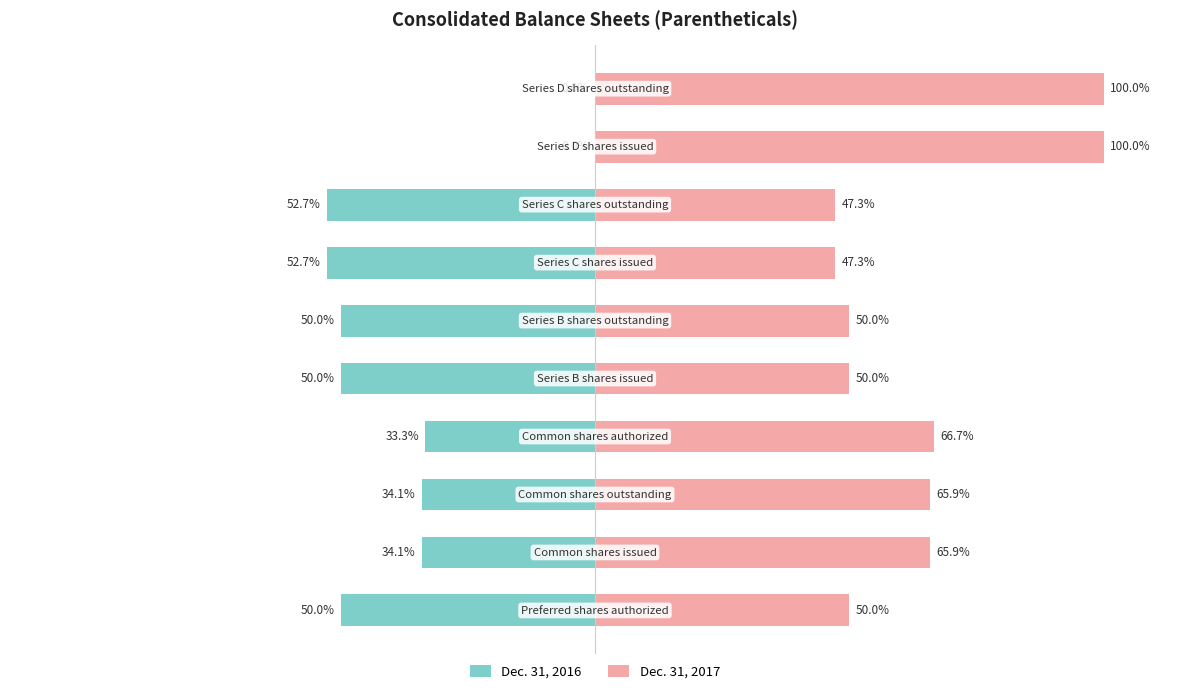

True or false: Dec. 31, 2016 has a value of 28.8 at 8.

False